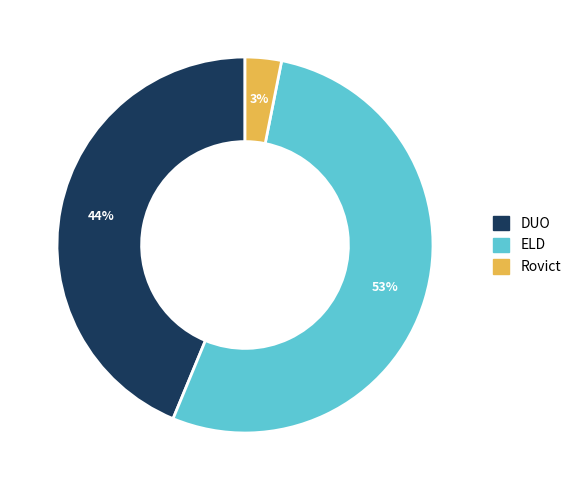

What is the smallest slice in the pie chart?

Rovict